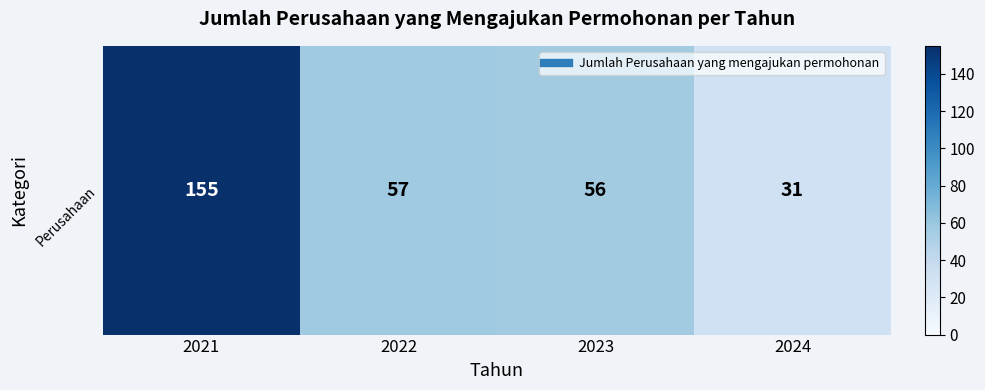

What is the average value?

75